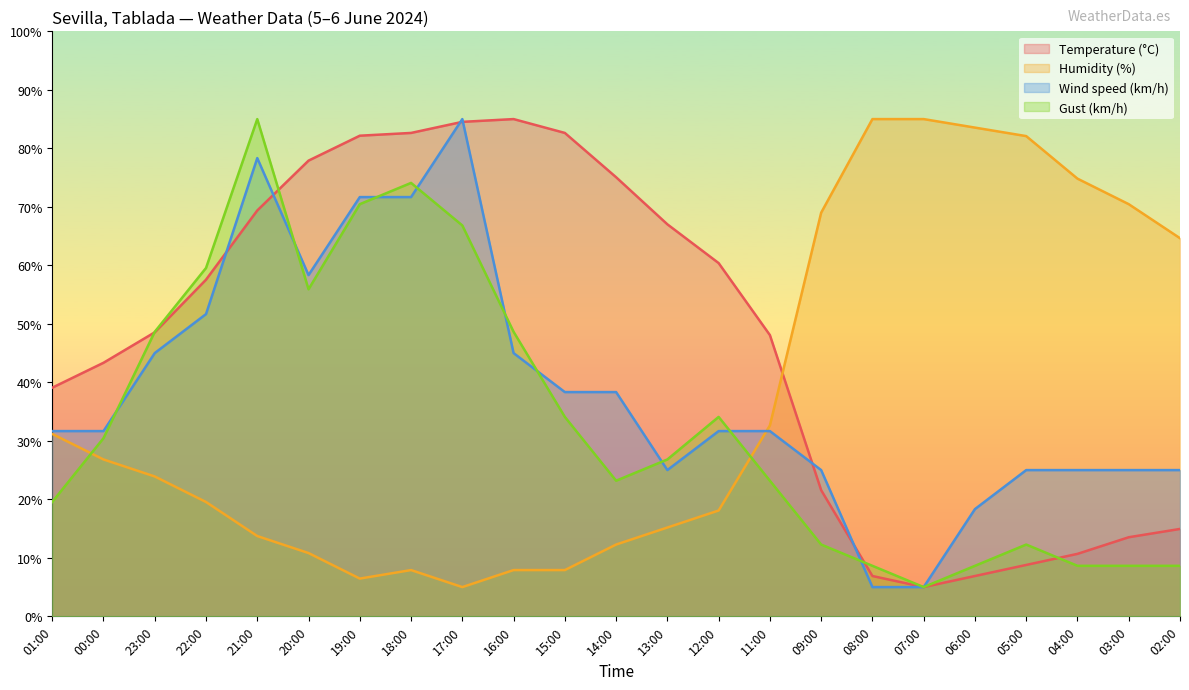

What are all the series names shown in the legend?

Temperature (°C), Humidity (%), Wind speed (km/h), Gust (km/h)